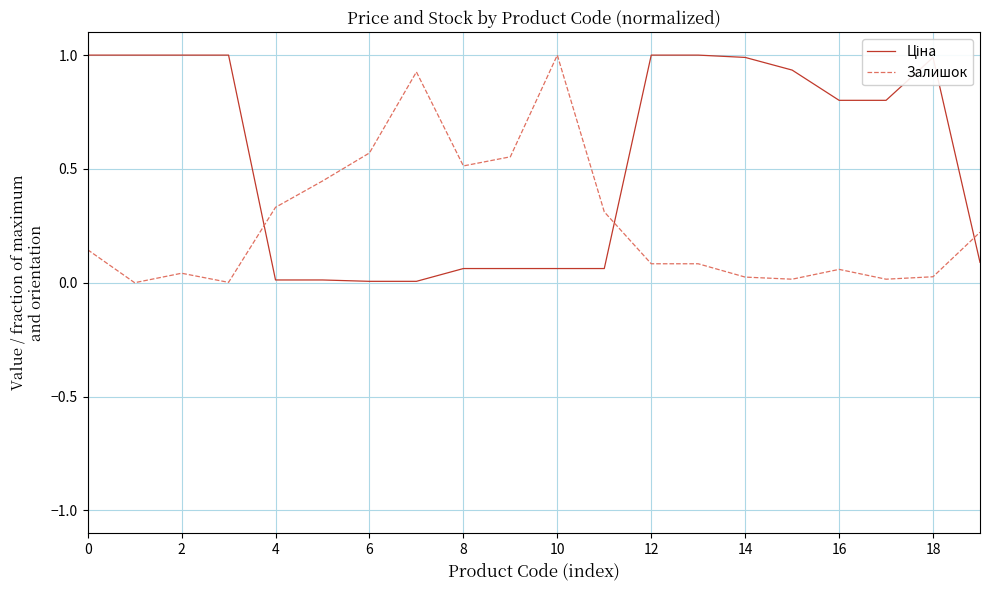

What is the maximum value shown in the chart?

1.0